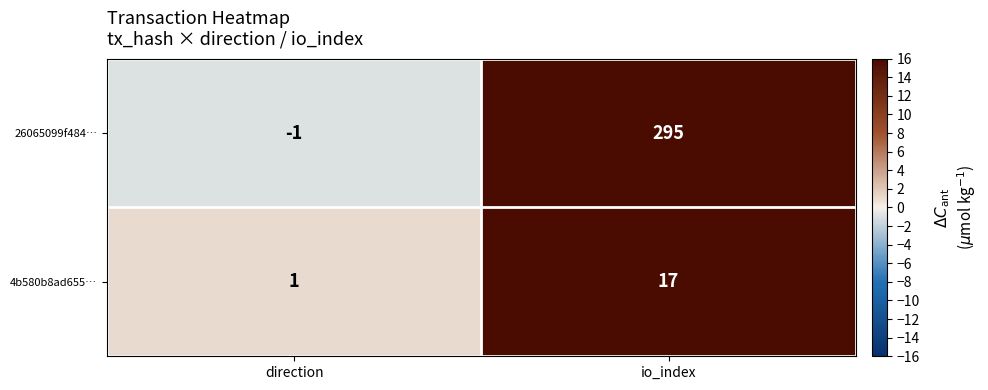

Is it true that 26065099f484… equals 295 at io_index?

True